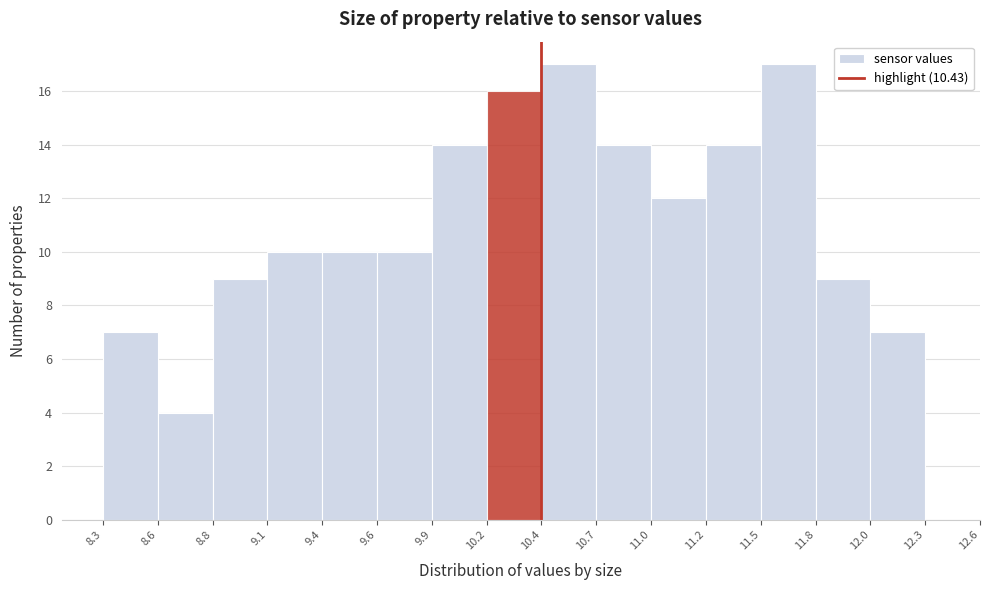

Reading left to right, transcribe this chart: for each bar, give the range it covers on the x-axis and its height. The values are not printed on the chart, so give them approximately, as read against the axis.

8.3 to 8.6: 7
8.6 to 8.8: 4
8.8 to 9.1: 9
9.1 to 9.4: 10
9.4 to 9.6: 10
9.6 to 9.9: 10
9.9 to 10.2: 14
10.2 to 10.4: 16
10.4 to 10.7: 17
10.7 to 11.0: 14
11.0 to 11.2: 12
11.2 to 11.5: 14
11.5 to 11.8: 17
11.8 to 12.0: 9
12.0 to 12.3: 7